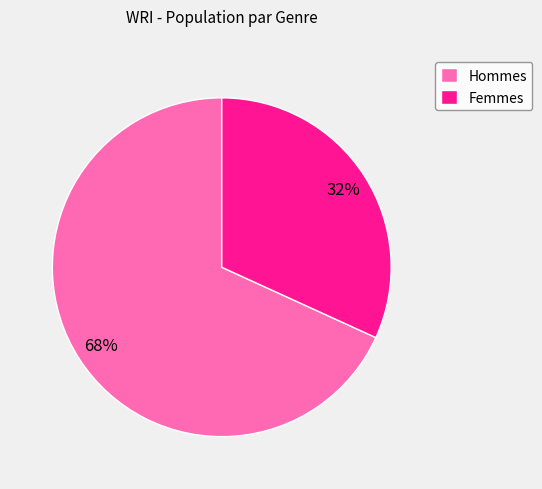

How many slices are in this pie chart?

2